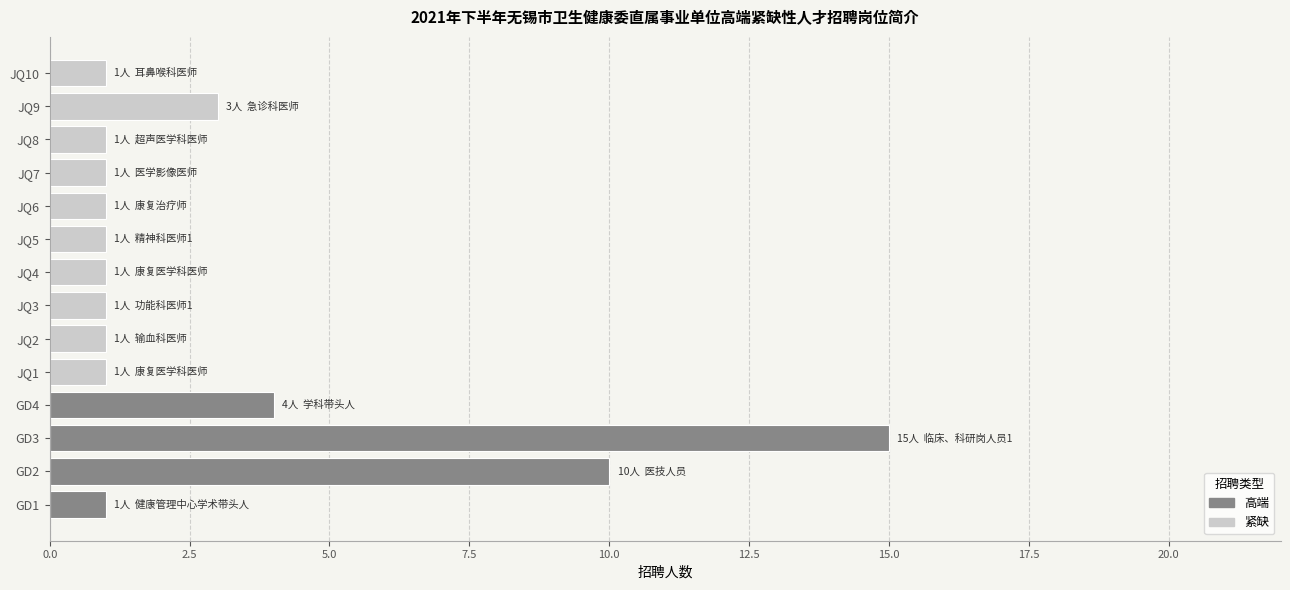

Which category has the highest value across all series?

GD3